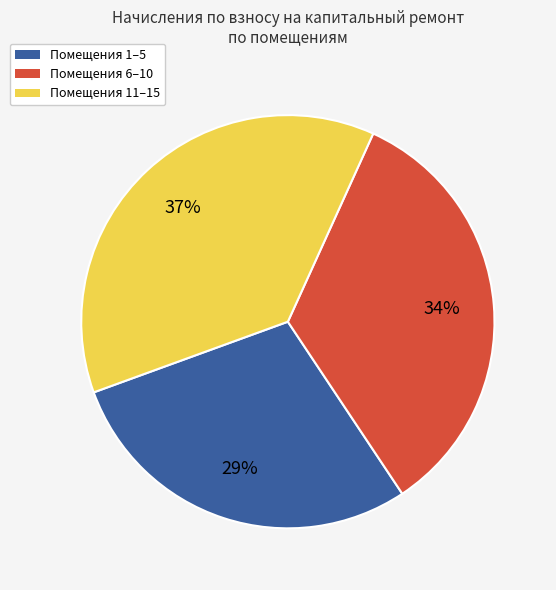

To the nearest percent, what is the average slice percentage?

33%